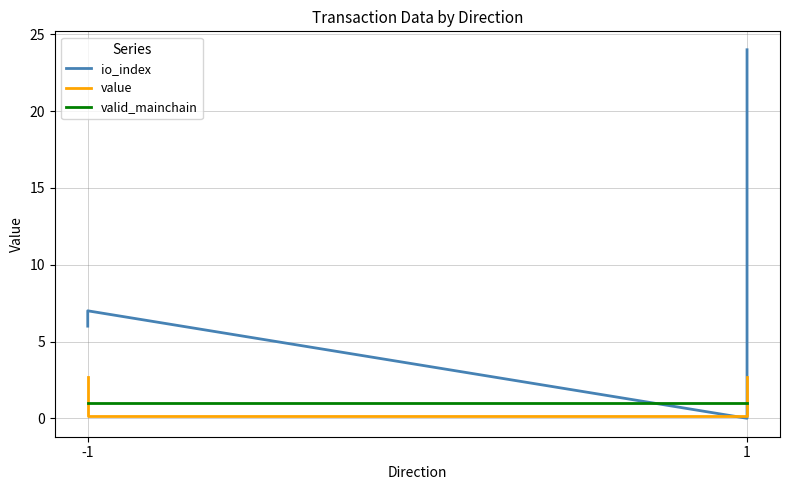

True or false: valid_mainchain has more than 0 interior local peaks.

False